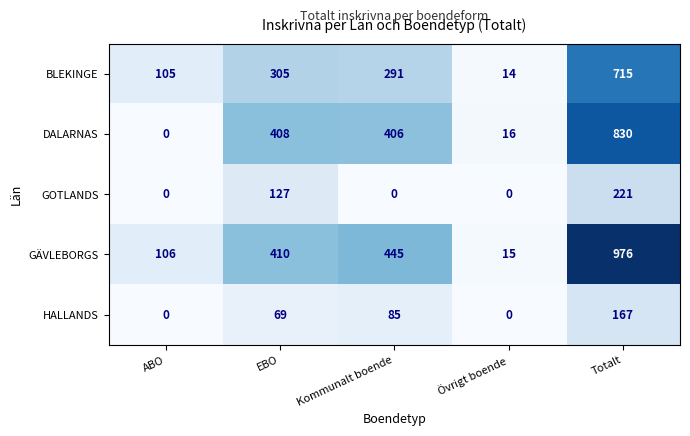

Reading left to right, what are all the values shown in this chart?

BLEKINGE: 105	305	291	14	715
DALARNAS: 0	408	406	16	830
GOTLANDS: 0	127	0	0	221
GÄVLEBORGS: 106	410	445	15	976
HALLANDS: 0	69	85	0	167